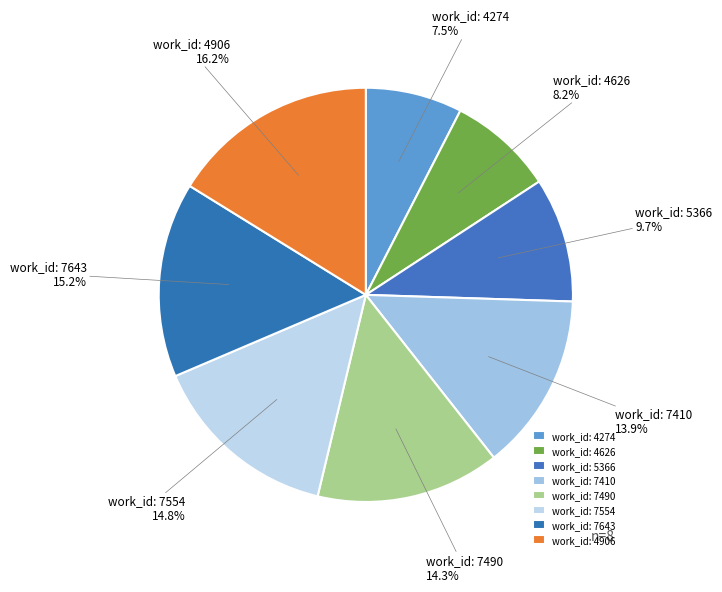

Which category has the biggest portion of the pie?

work_id: 4906